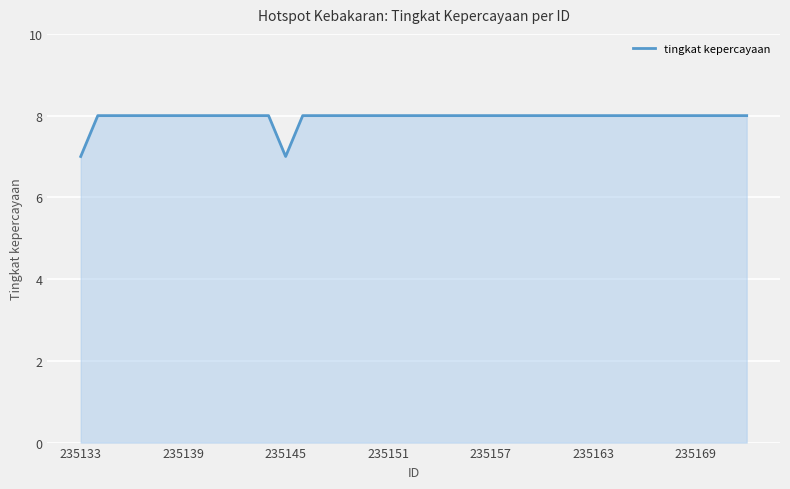

Reading left to right, what are all the values shown in this chart?

7	8	8	8	8	8	8	8	8	8	8	8	7	8	8	8	8	8	8	8	8	8	8	8	8	8	8	8	8	8	8	8	8	8	8	8	8	8	8	8